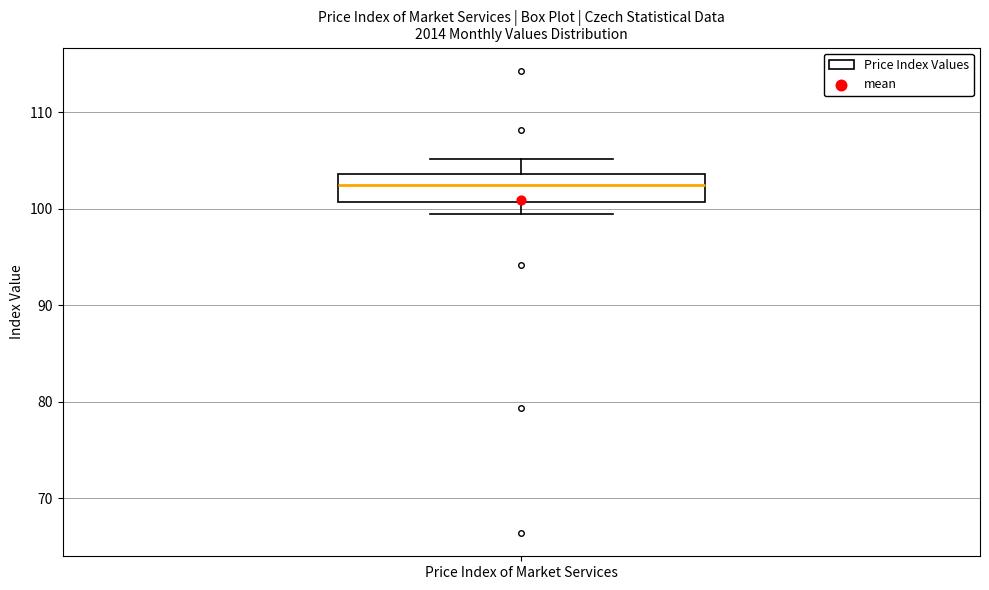

Transcribe this box plot: give where the median line is, the range the box spans, and where the two whiskers end, as read against the y-axis. The values are not printed on the chart, so give them approximately, as read against the axis.

median 103, box 101 to 104, whiskers 100 to 105